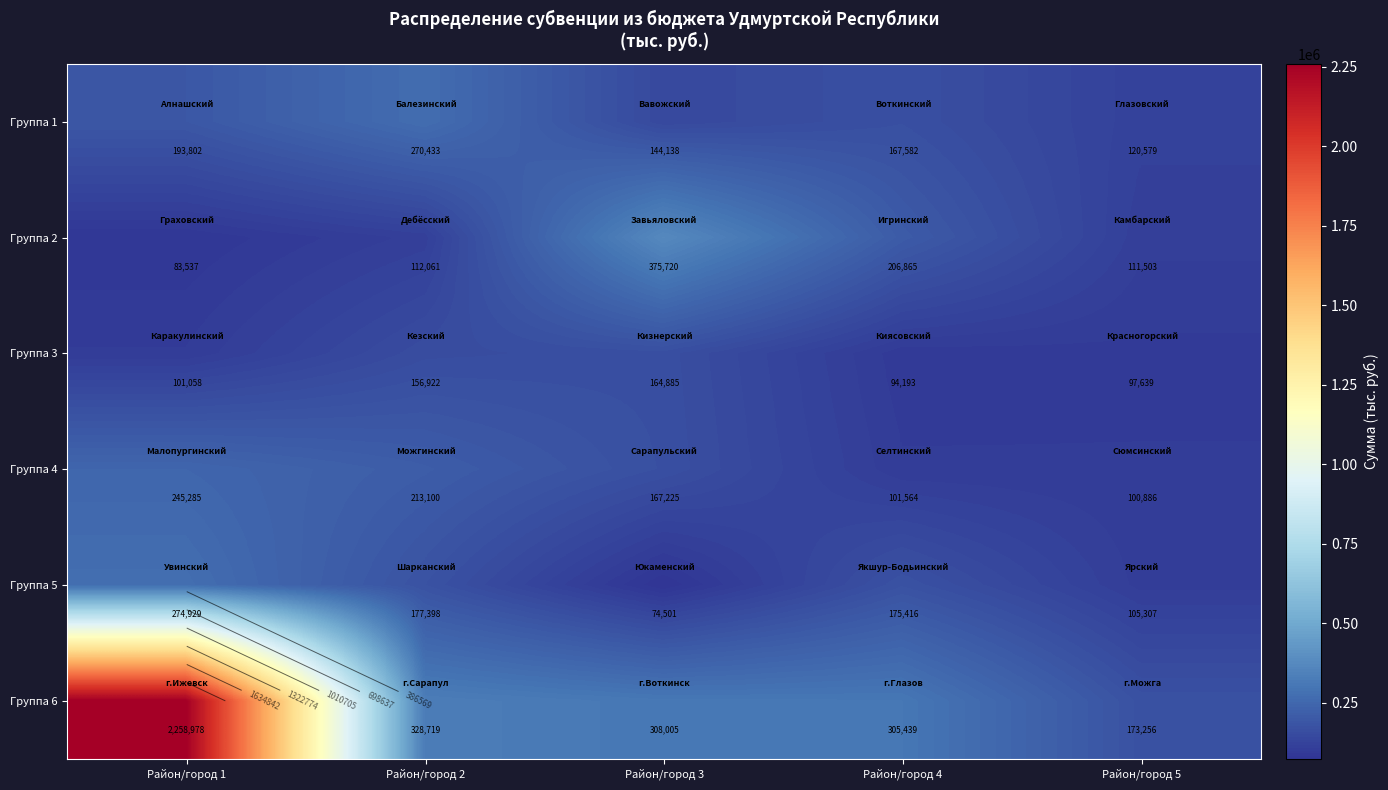

What is the sum of the Группа 5 values at Район/город 3 and Район/город 5?

179808